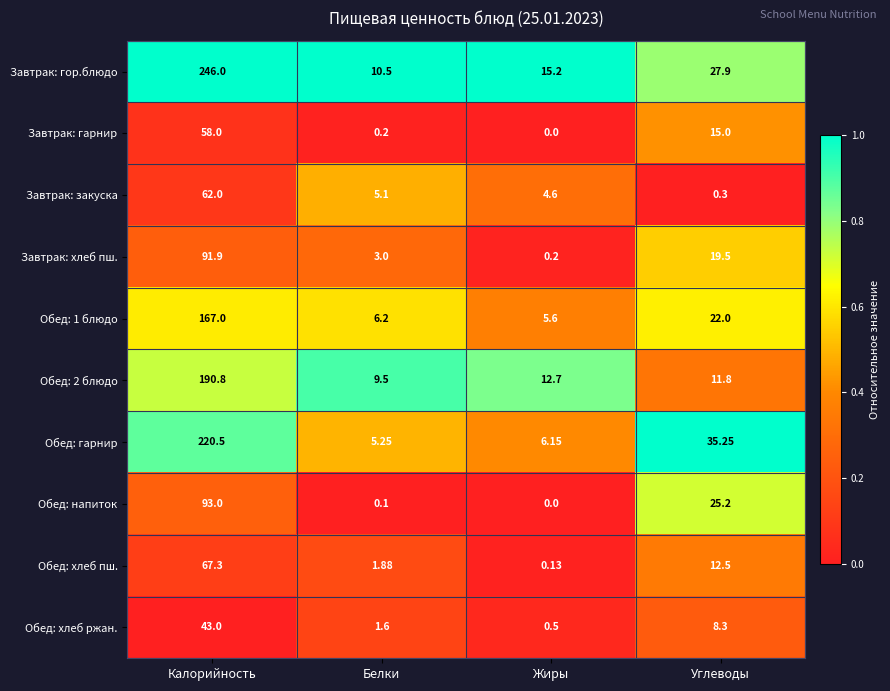

At which label does Завтрак: закуска reach its peak?

Калорийность